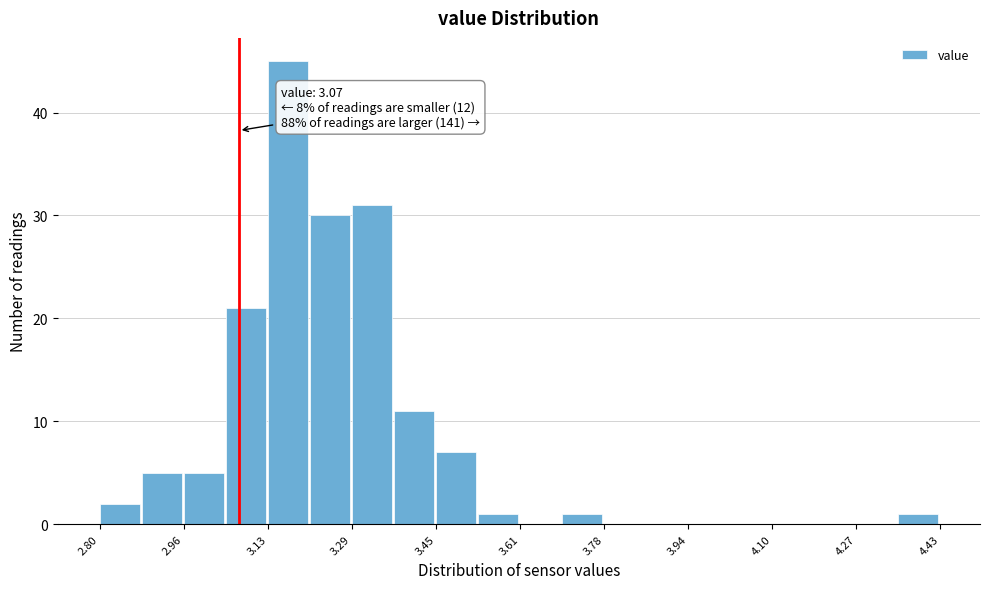

Which range on the x-axis has the tallest bar?

3.12 to 3.20